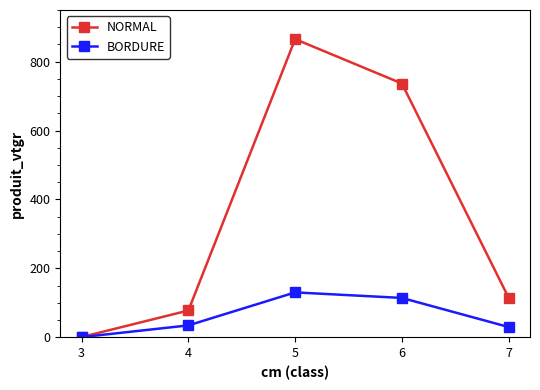

Reading left to right, extract all data points from this chart.

NORMAL: 3=0.8	4=77.8	5=865.5	6=736.6	7=114.7
BORDURE: 3=0.5	4=34.6	5=130.4	6=114.3	7=29.8